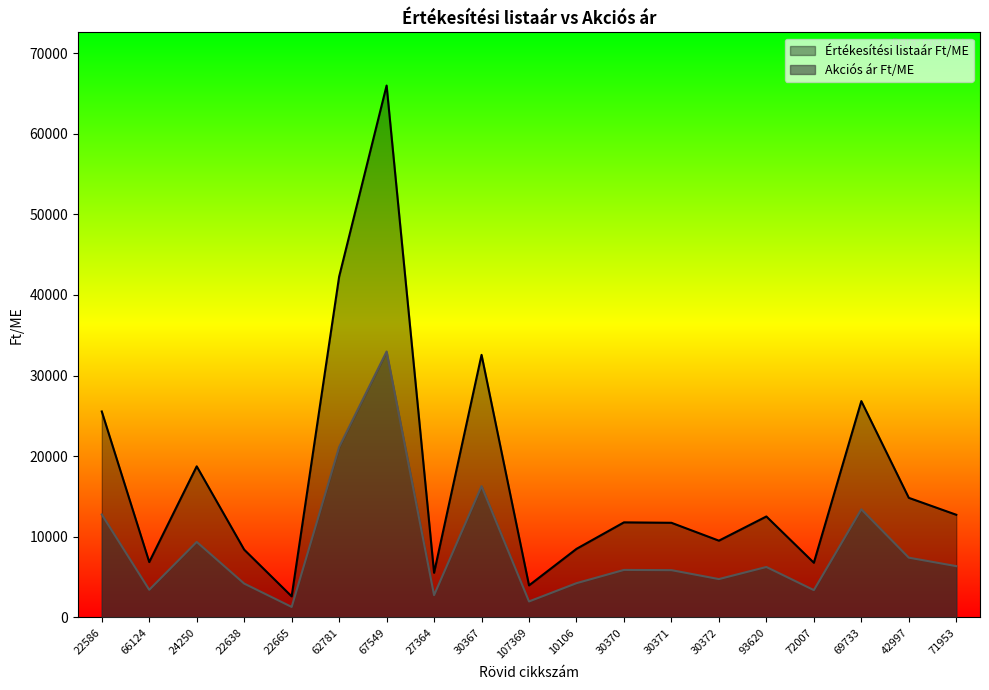

Reading left to right, extract all data points from this chart.

Értékesítési listaár Ft/ME: 22586=25552.0	66124=6875.0	24250=18746.0	22638=8413.0	22665=2620.0	62781=42273.0	67549=65974.0	27364=5544.0	30367=32572.0	107369=3980.0	10106=8511.0	30370=11798.0	30371=11744.0	30372=9528.0	93620=12528.0	72007=6789.0	69733=26837.0	42997=14840.0	71953=12740.0
Akciós ár Ft/ME: 22586=12776.0	66124=3437.5	24250=9373.0	22638=4206.5	22665=1310.0	62781=21136.5	67549=32987.0	27364=2772.0	30367=16286.0	107369=1990.0	10106=4255.5	30370=5899.0	30371=5872.0	30372=4764.0	93620=6264.0	72007=3394.5	69733=13418.5	42997=7420.0	71953=6370.0